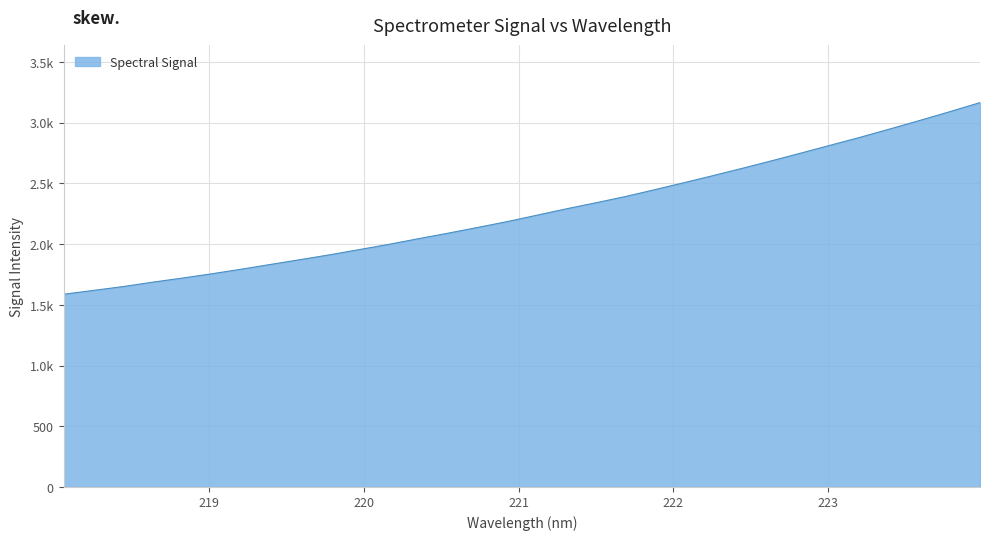

Is this an area chart (filled region under the line)?

Yes